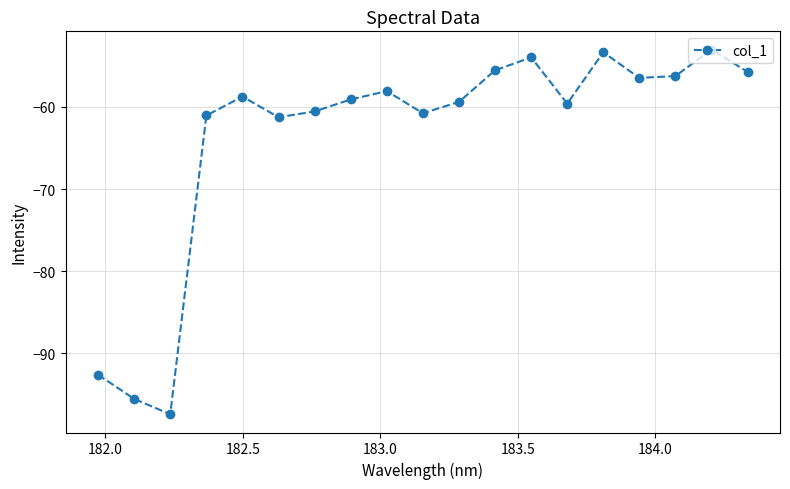

What is the value of the 14th point from the left?

-59.6